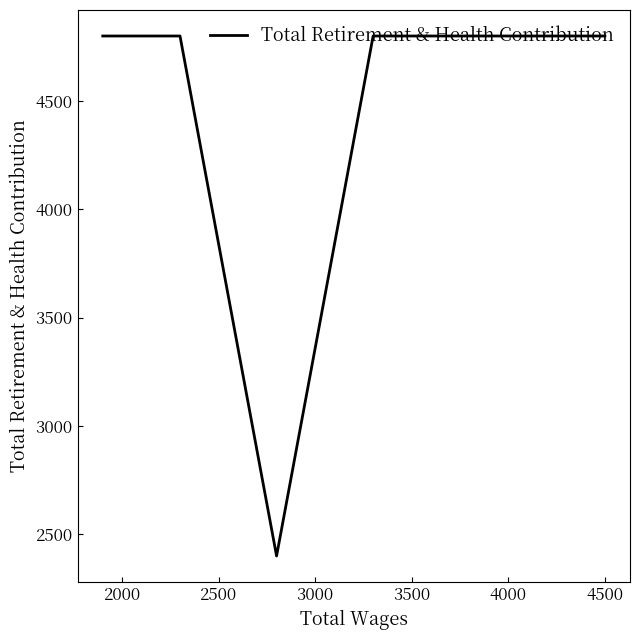

What is the value of the 2nd point from the left?

4800